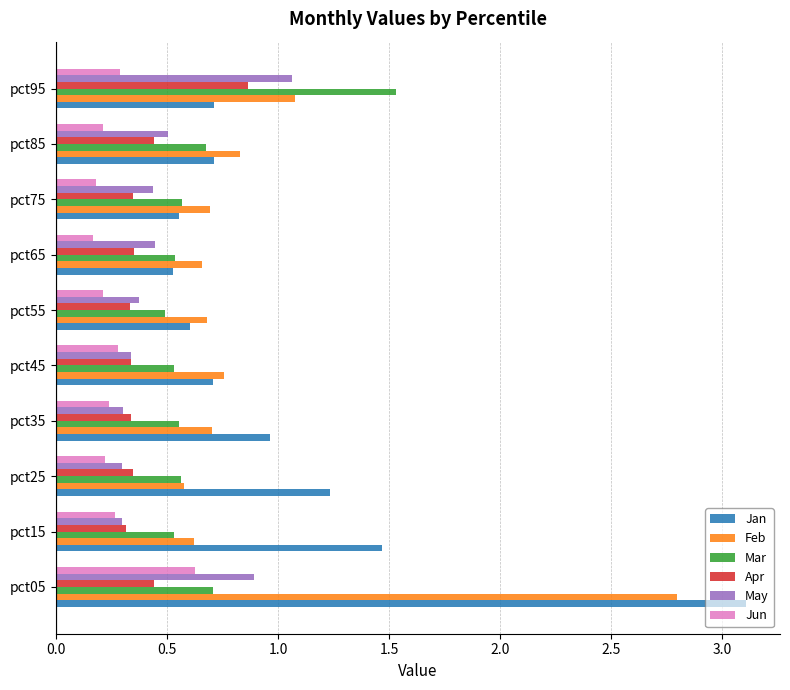

Count the Jun values in the range 0 to 1.

10